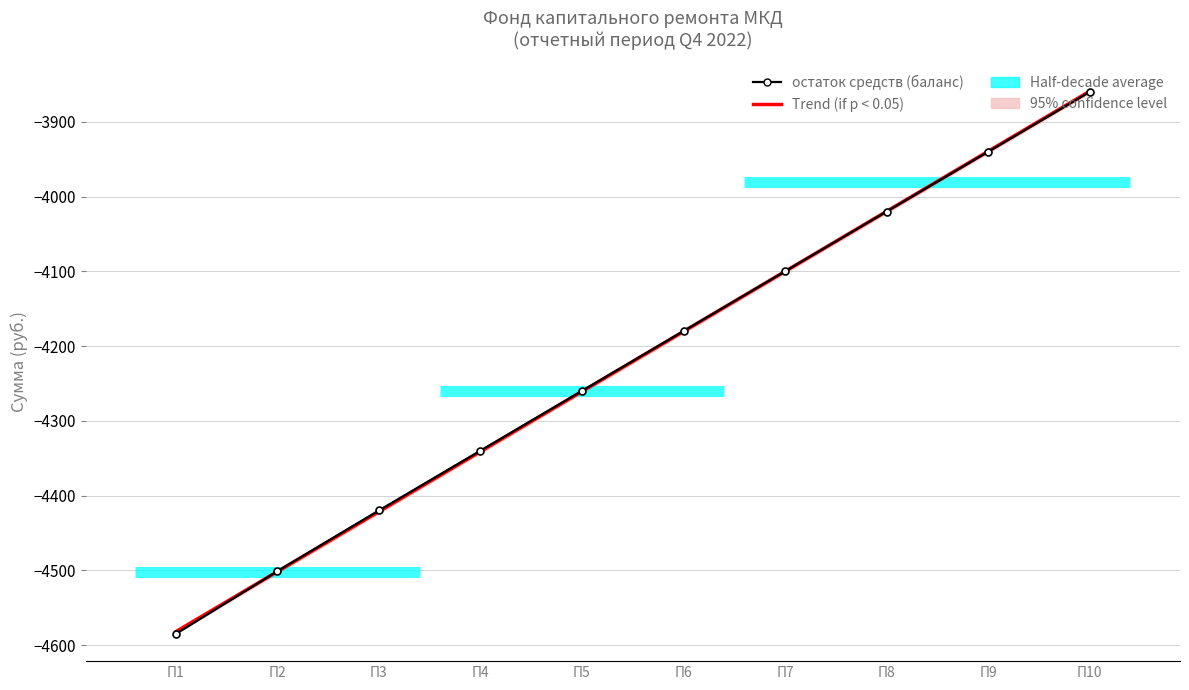

Which has a higher value, П9 or П8?

П9